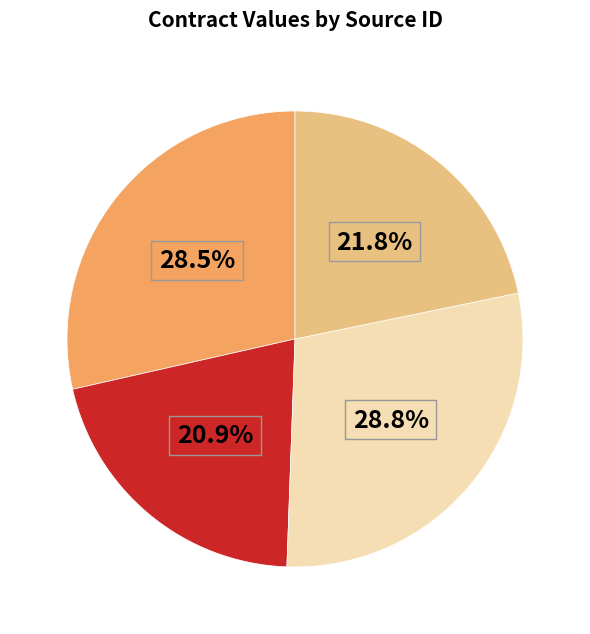

How many segments does this pie chart have?

4